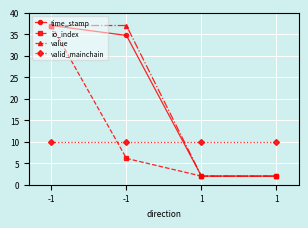

Which series ends up on top after the final intersection of value and time_stamp?

time_stamp